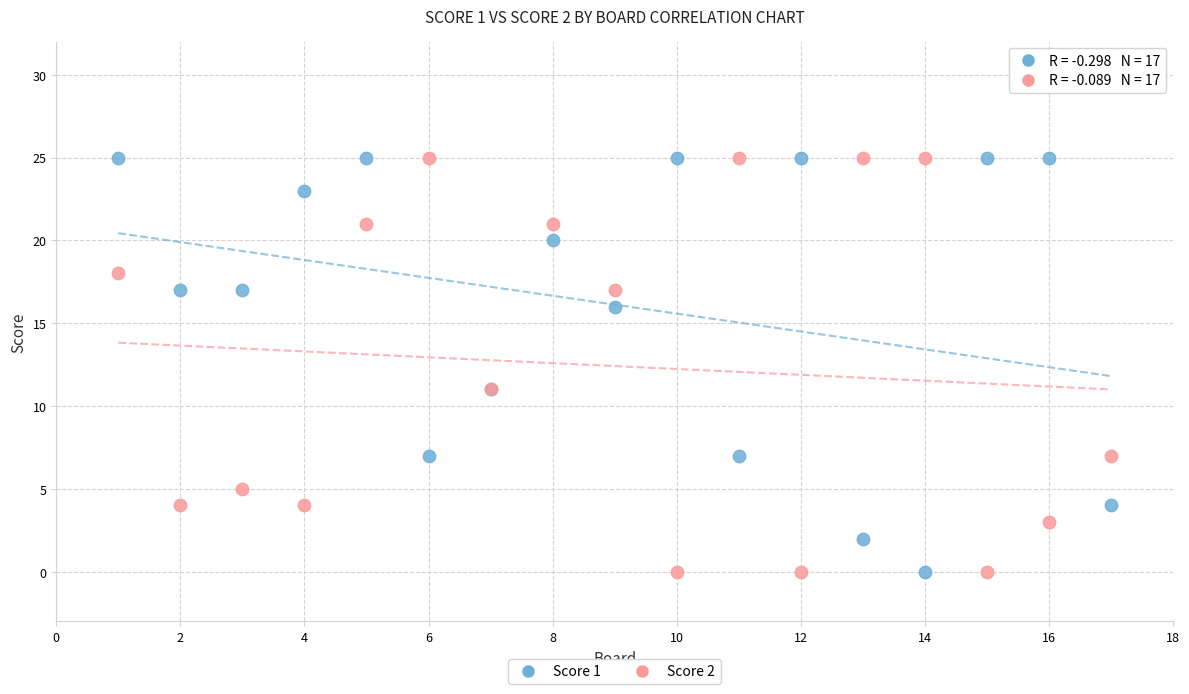

What are all the series names shown in the legend?

Score 1, Score 2